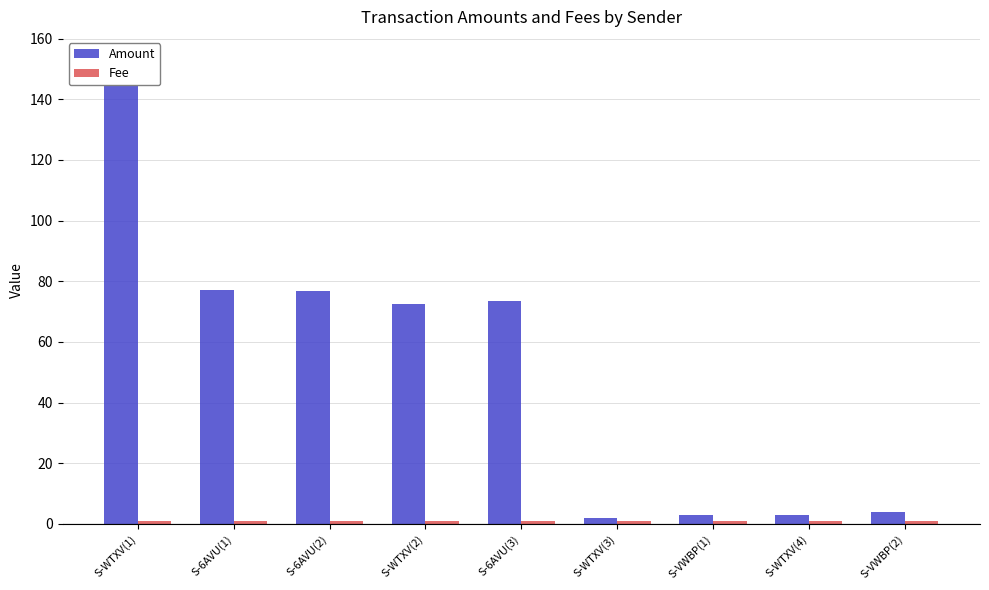

How many bars are there in each group?

2